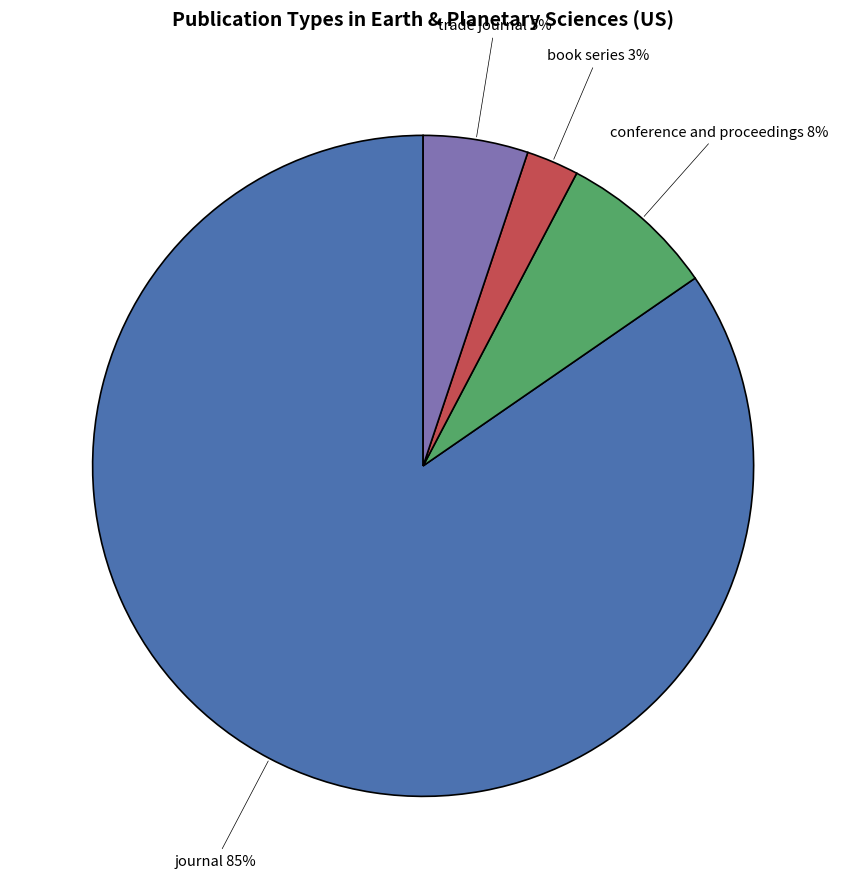

What percentage is the trade journal slice, to the nearest percent?

5%